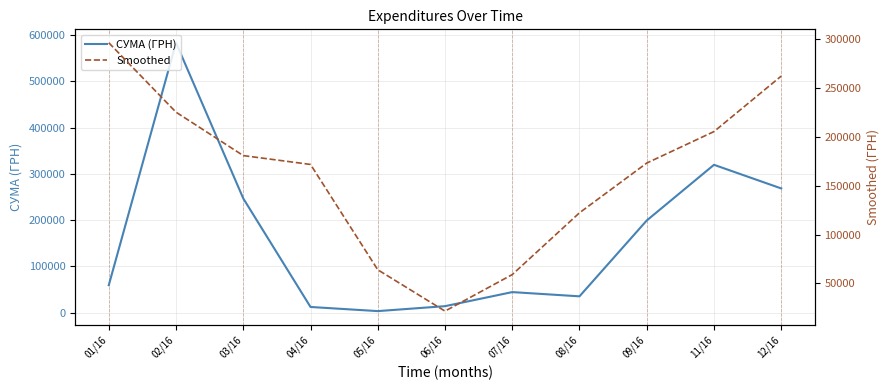

How many values in the СУМА (ГРН) series are below 59222?

5